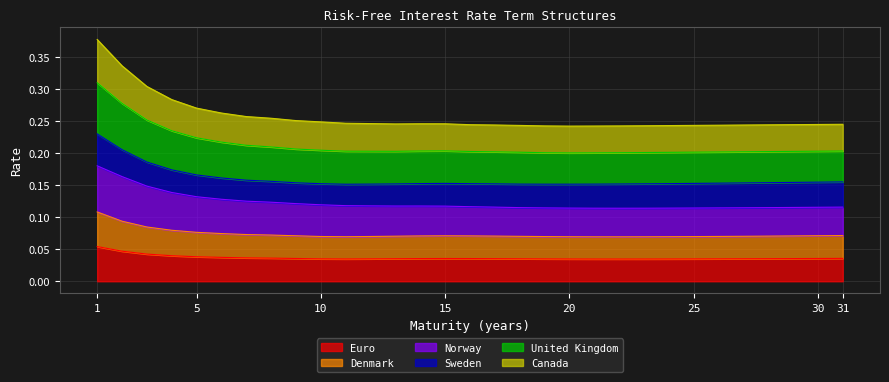

What is the average value of the United Kingdom series?

0.1